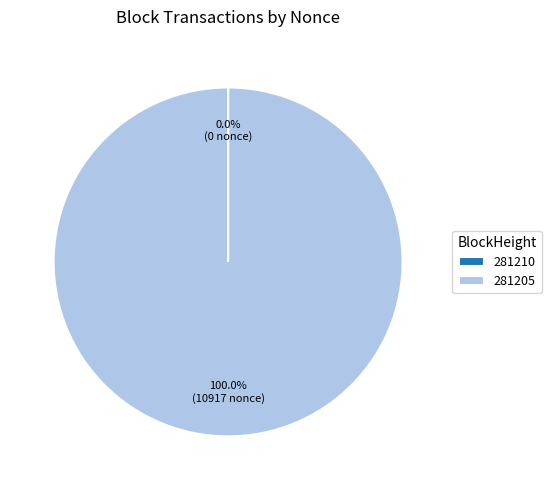

Which slice is the largest?

281205